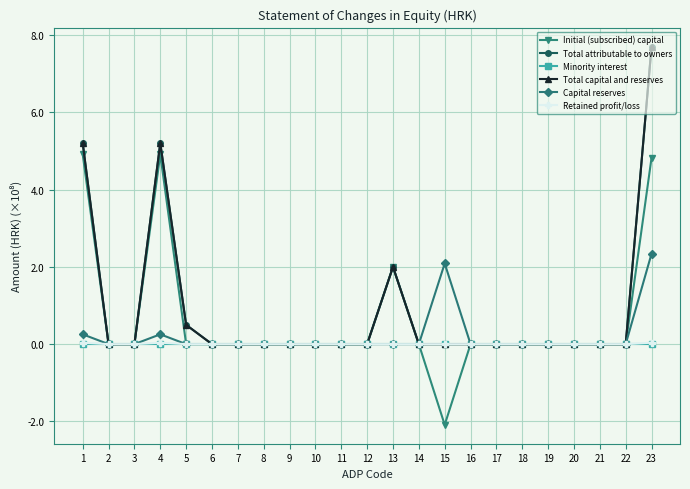

List the labels in order of Total attributable to owners value, smallest first.

2, 3, 6, 7, 8, 9, 10, 11, 12, 14, 15, 16, 17, 18, 19, 20, 21, 22, 5, 13, 1, 4, 23